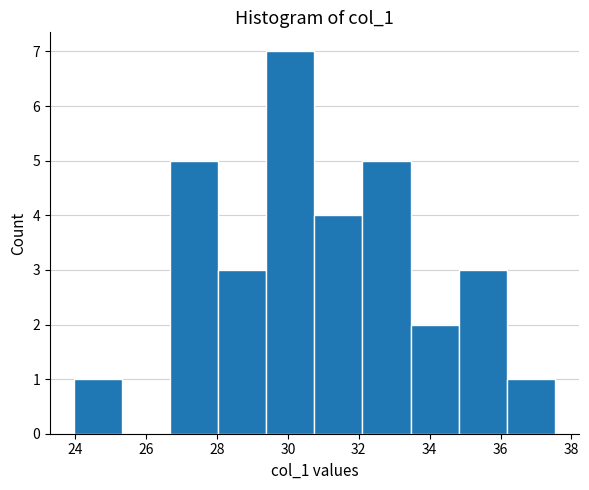

Reading left to right, list every bar in this chart as the range it spans on the x-axis followed by its height. Neither the bar edges nor the heights are printed on the chart, so give them approximately, as read against the axes.

24.0 to 25.4: 1
25.4 to 26.6: 0
26.6 to 28.0: 5
28.0 to 29.4: 3
29.4 to 30.8: 7
30.8 to 32.2: 4
32.2 to 33.4: 5
33.4 to 34.8: 2
34.8 to 36.2: 3
36.2 to 37.6: 1